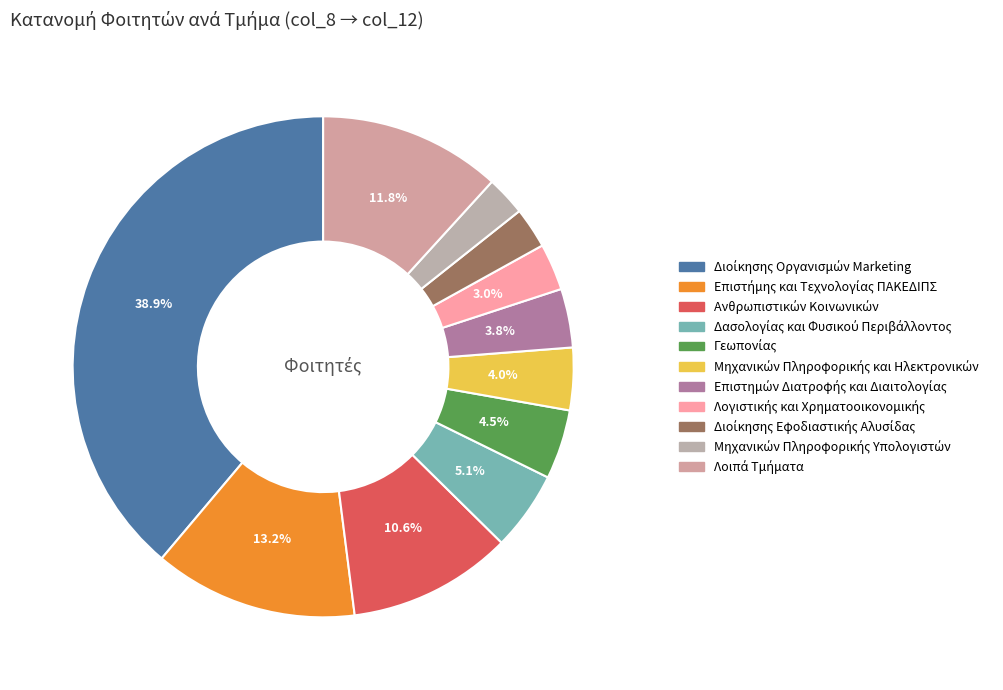

Count the number of slices in the pie.

11